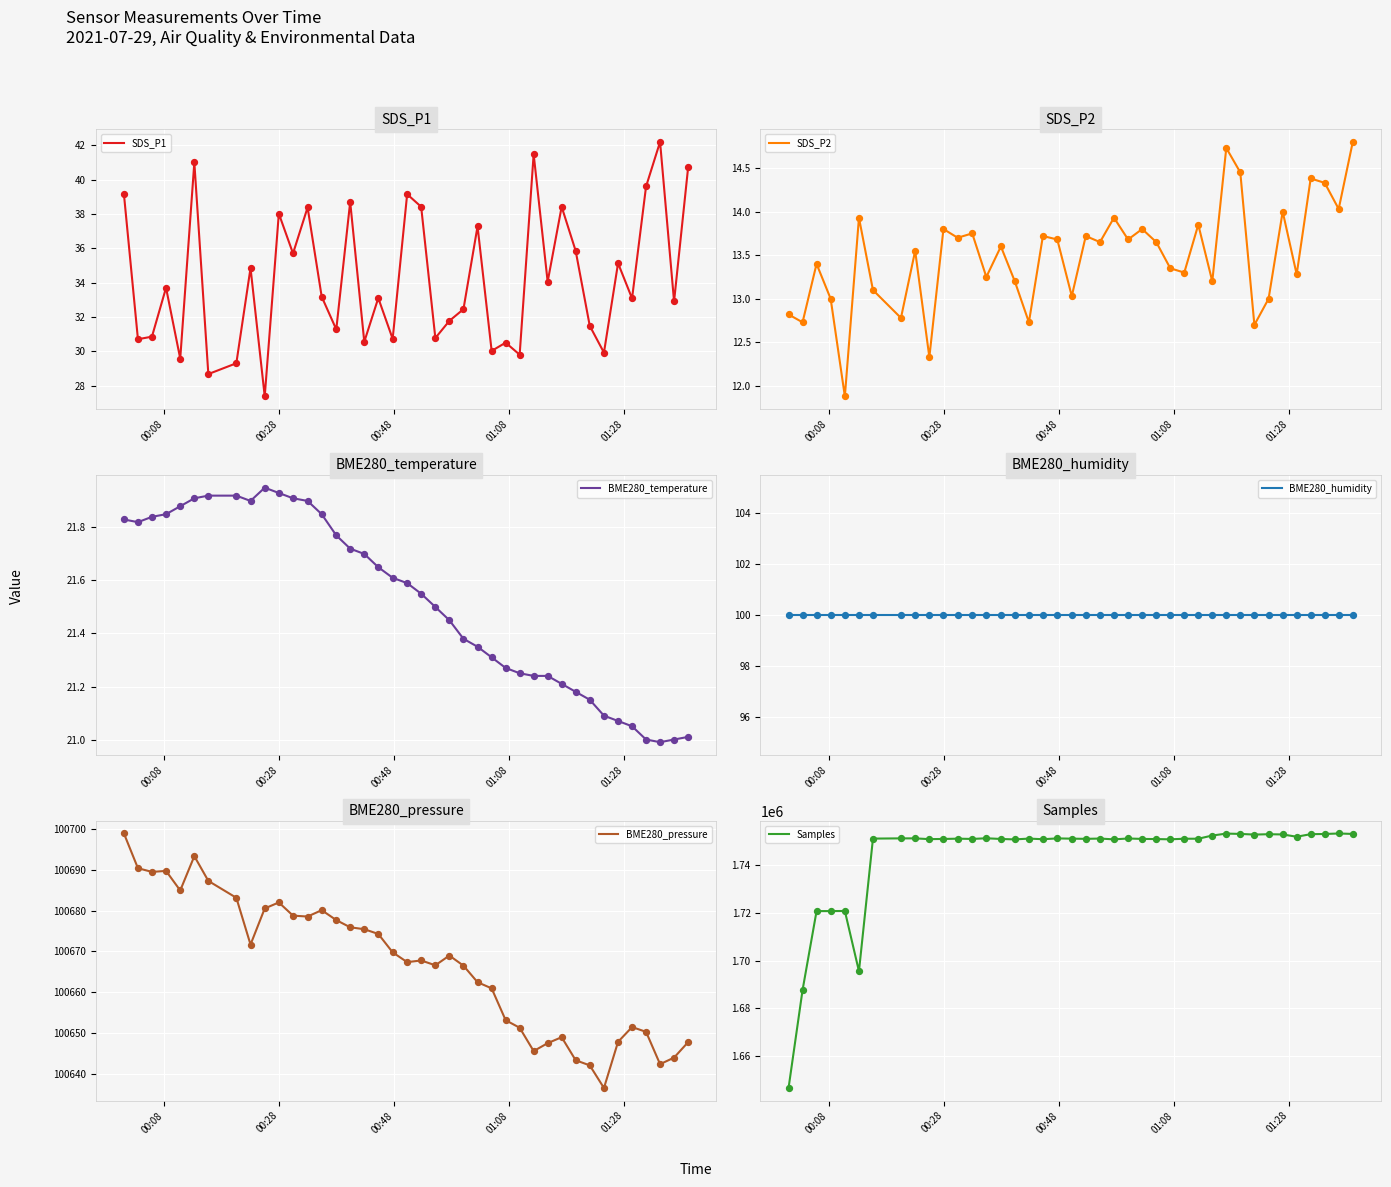

Which series has the largest Y range (max minus min)?

Samples